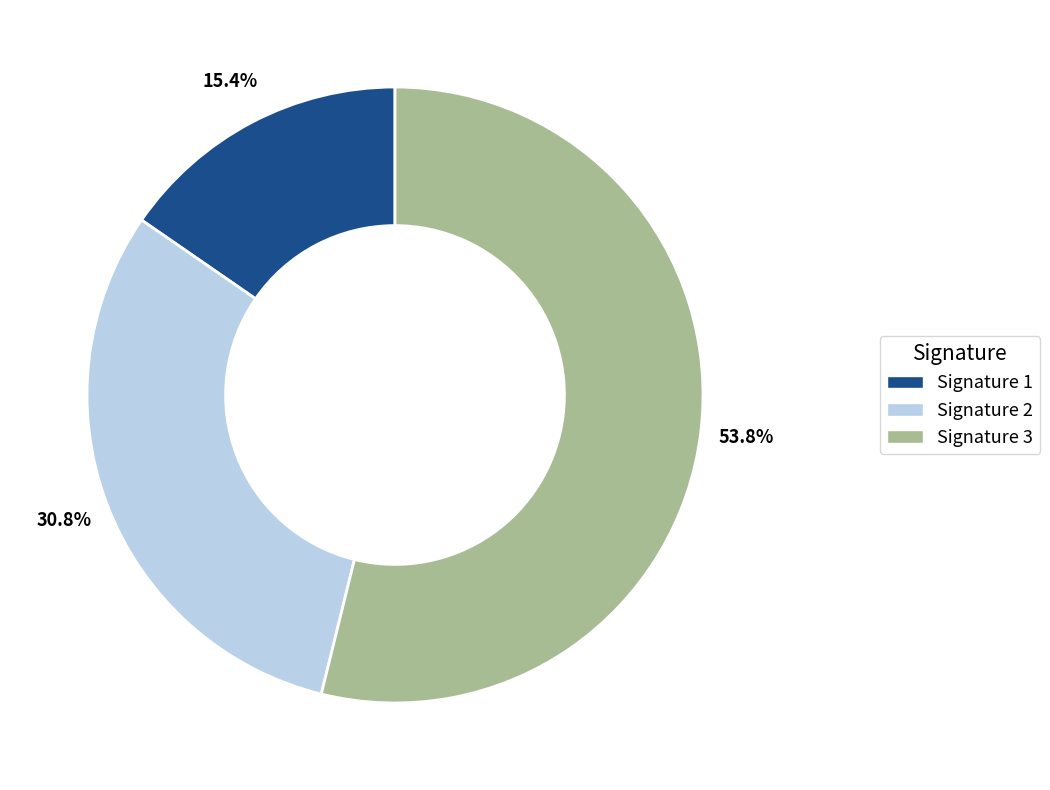

To the nearest percent, what is the average slice percentage?

33%